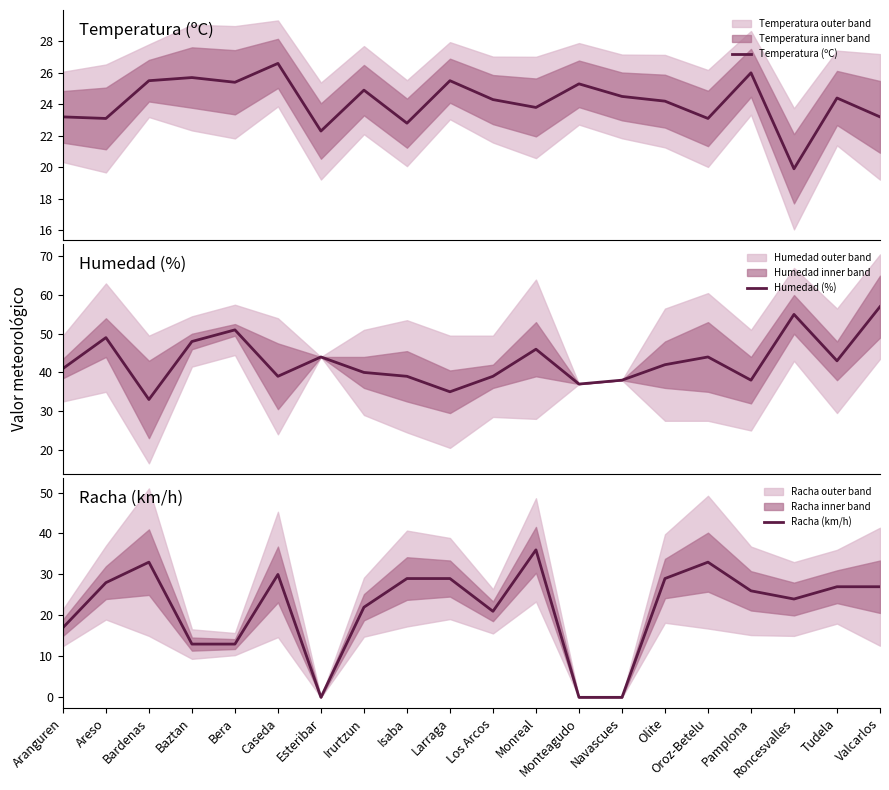

What is the spread (max minus min) of values at Larraga?

9.5